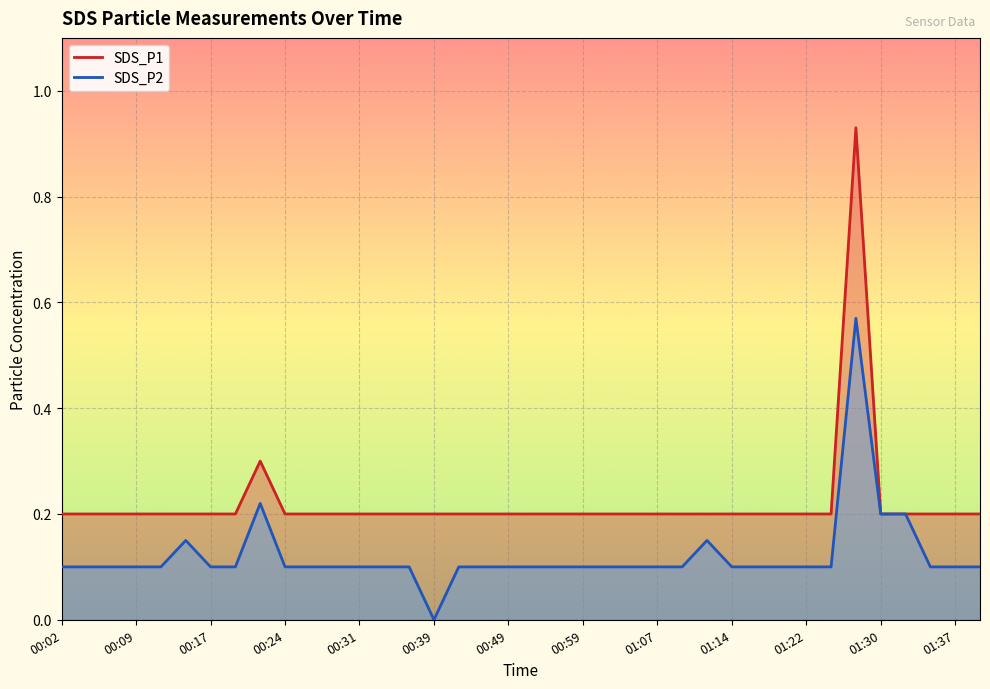

What is the label of the 27th point from the left?

01:12